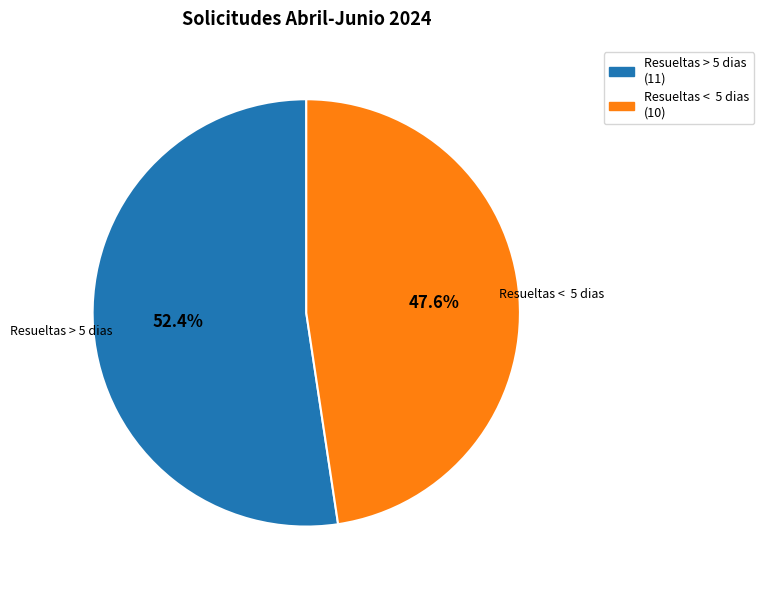

True or false: Resueltas > 5 dias accounts for 42% of the total.

False